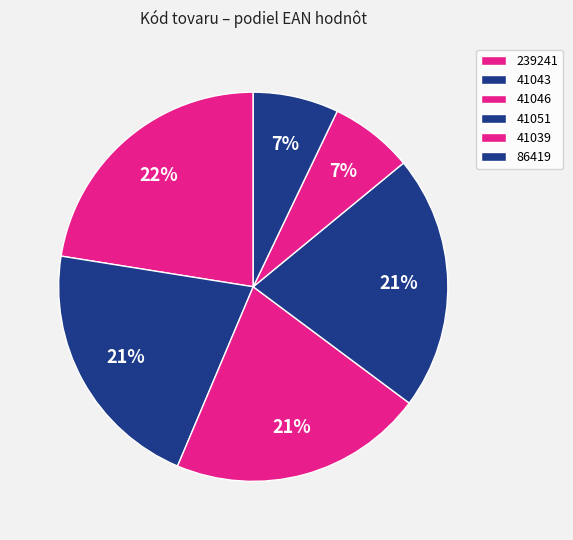

True or false: 239241 accounts for 36% of the total.

False